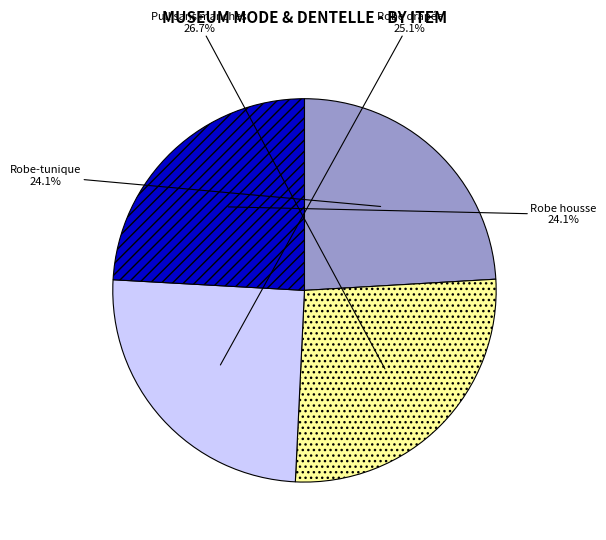

To the nearest percent, what is the difference between the Robe drapée and Robe housse slice percentages?

1%